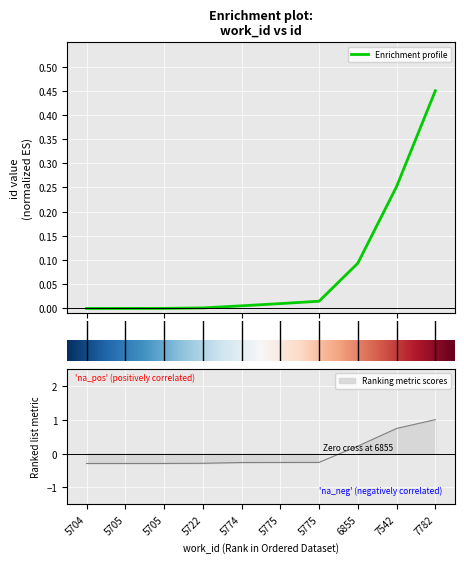

Where does the data first go above 0?

6855